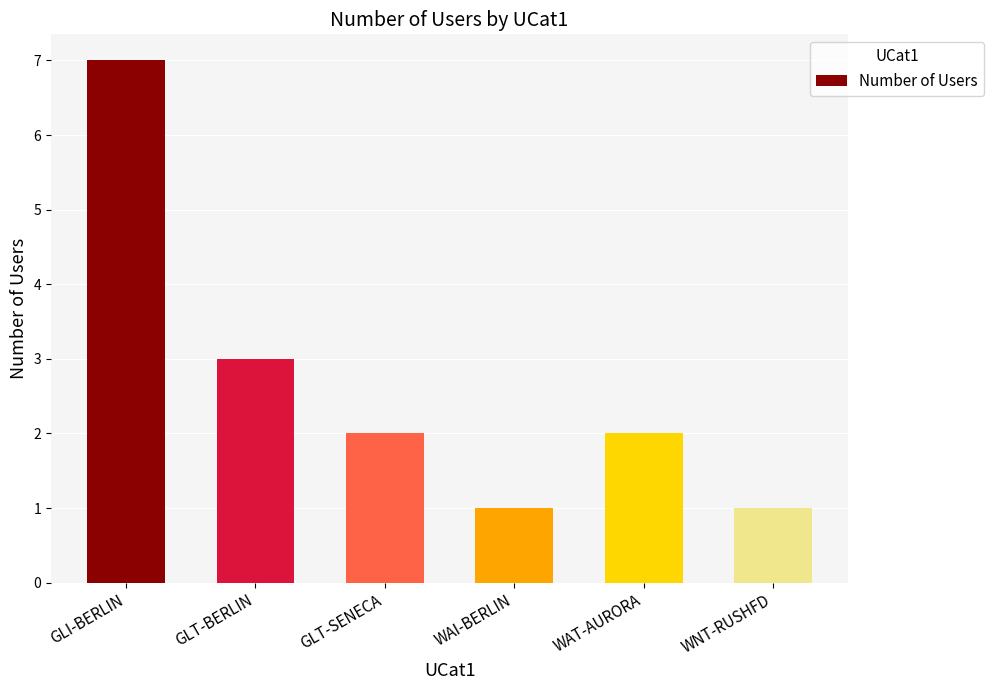

Reading right to left, list all the values displayed in this chart.

WNT-RUSHFD=1	WAT-AURORA=2	WAI-BERLIN=1	GLT-SENECA=2	GLT-BERLIN=3	GLI-BERLIN=7